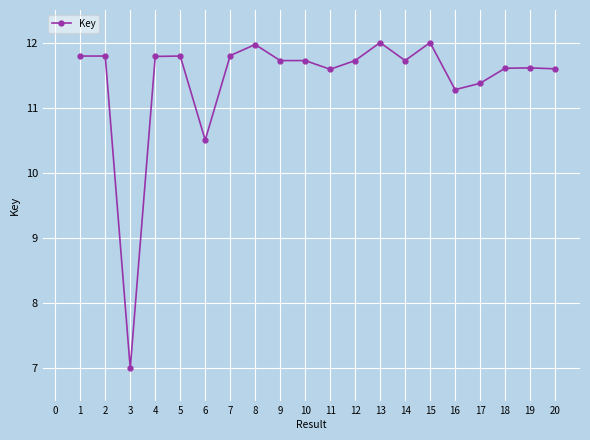

Count the number of values greater than 11.

18